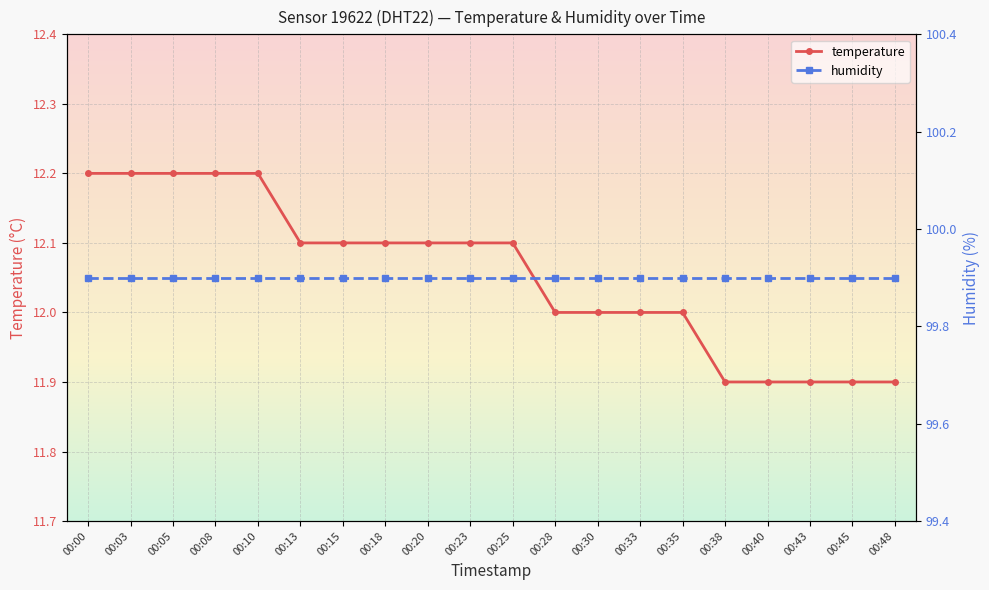

The humidity series shows 43.5 at 00:35. True or false?

False